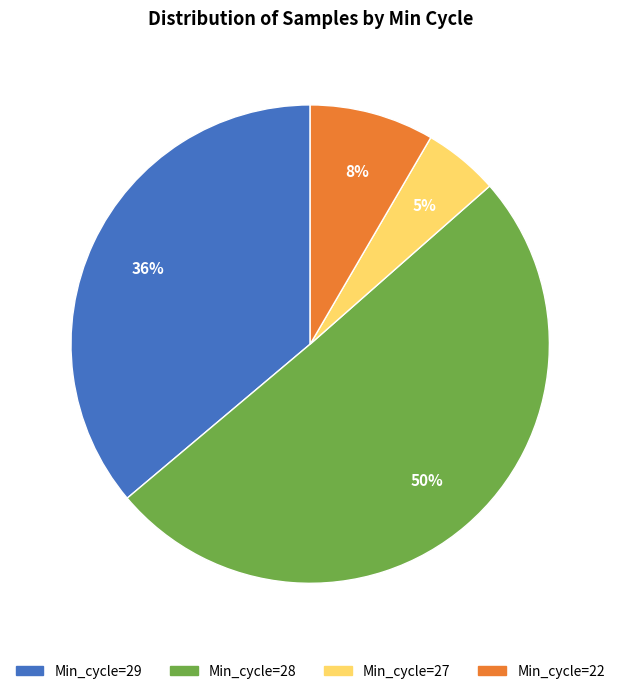

Is there any slice that represents more than half of the pie?

Yes